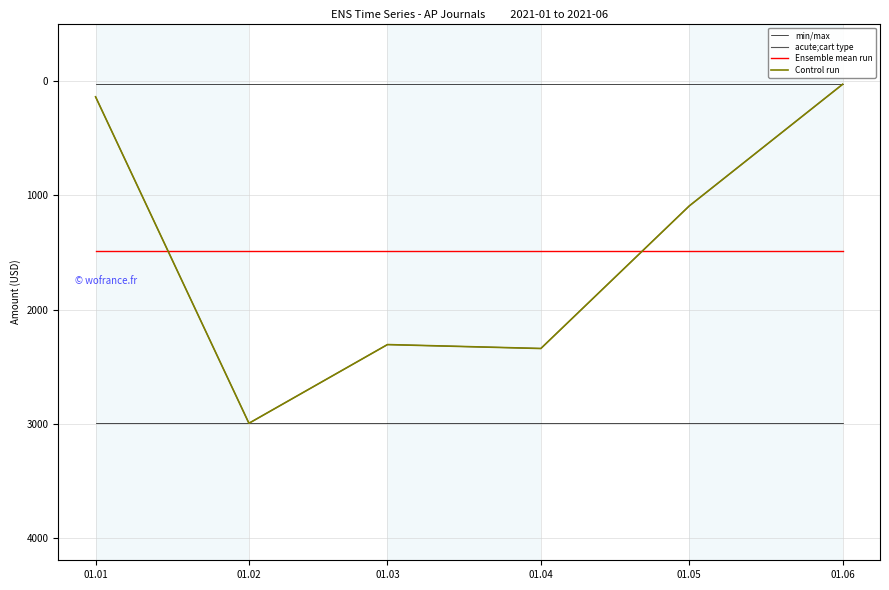

Where does the Control run series first go above 2306?

01.02